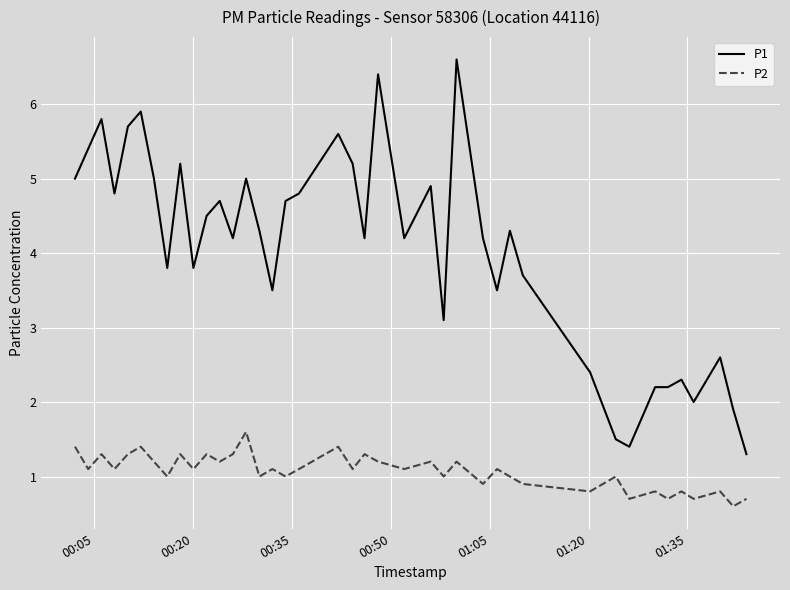

Which series has the largest total across all categories?

P1